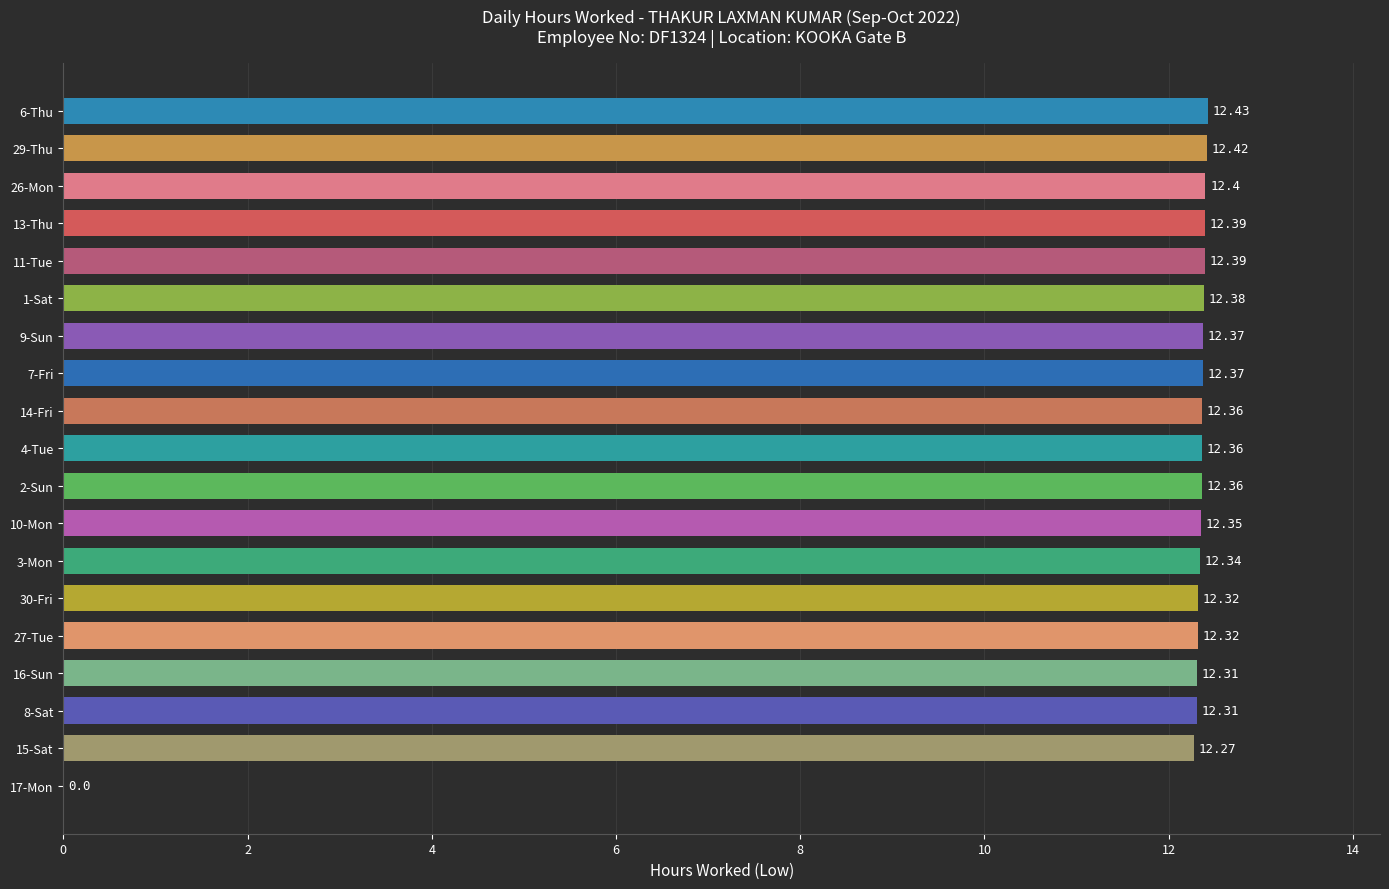

Which has a higher value, 2-Sun or 9-Sun?

9-Sun